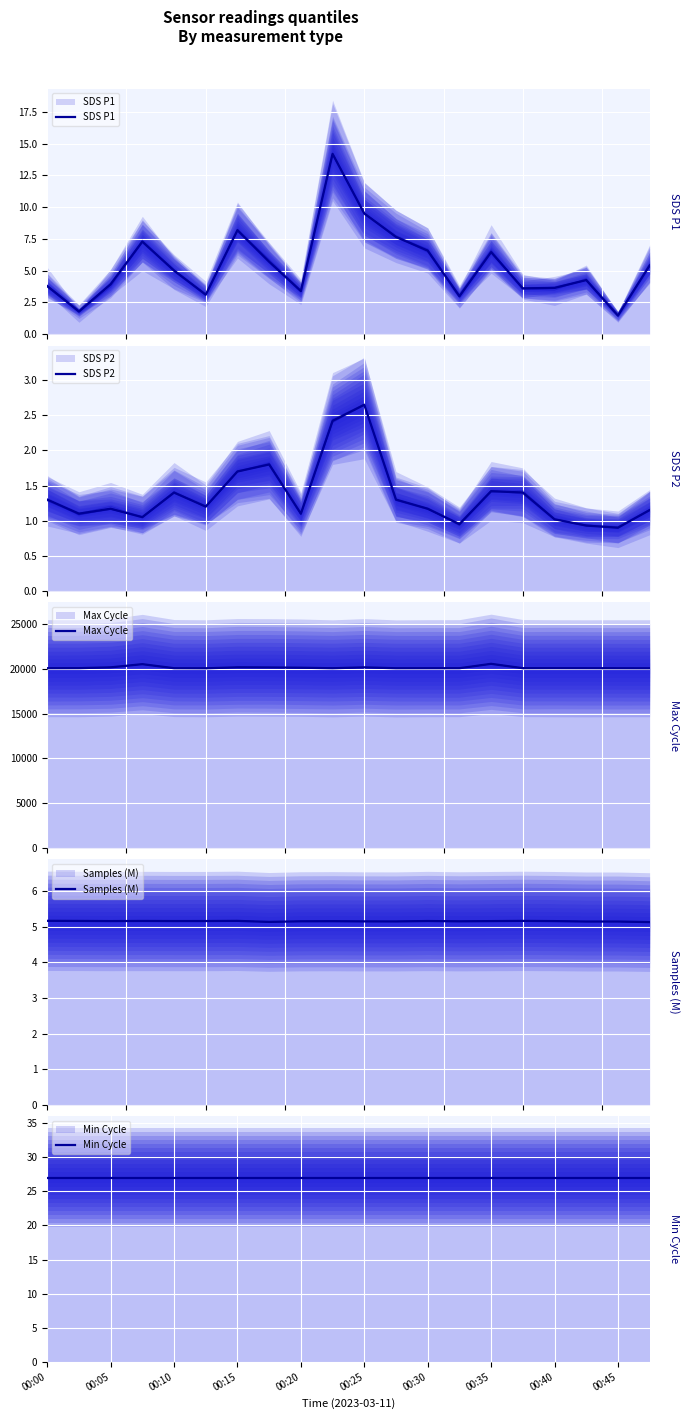

Which category has the lowest value in the Max Cycle series?

19